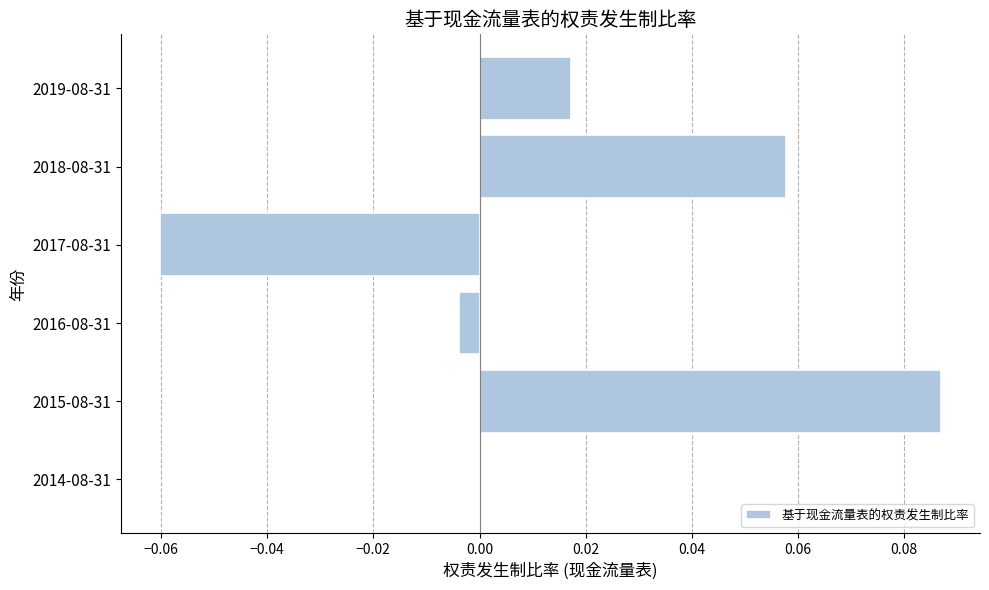

At which label is the value closest to 0?

2014-08-31